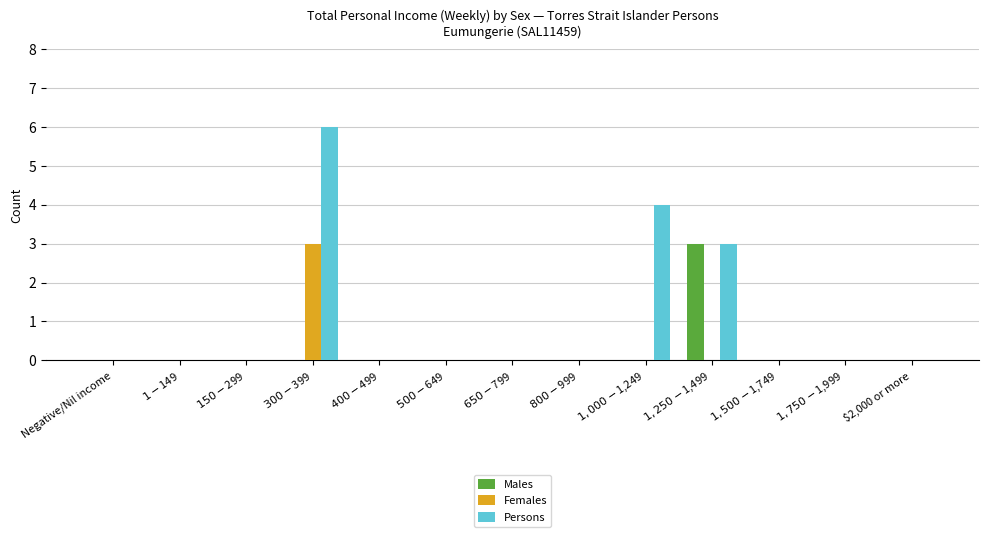

Does the chart contain stacked bars?

No